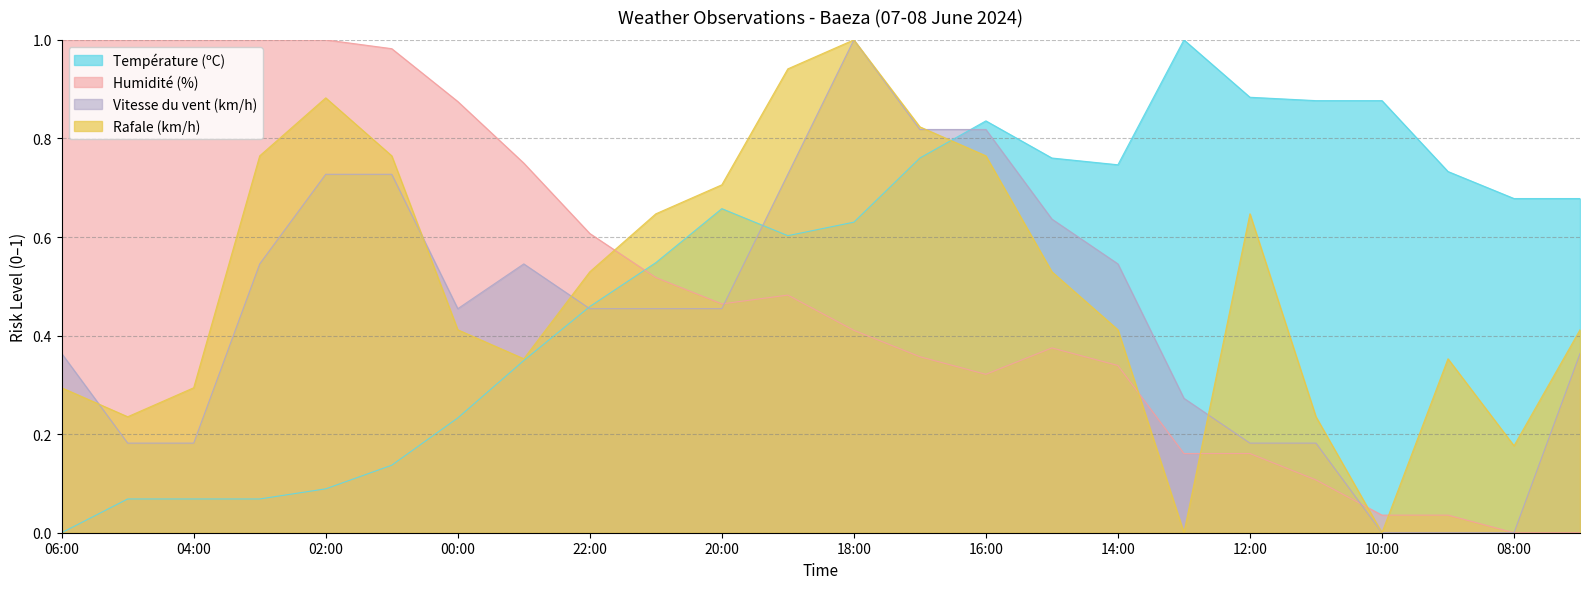

In Vitesse du vent (km/h), how many points are higher than both neighbors (excluding endpoints)?

2